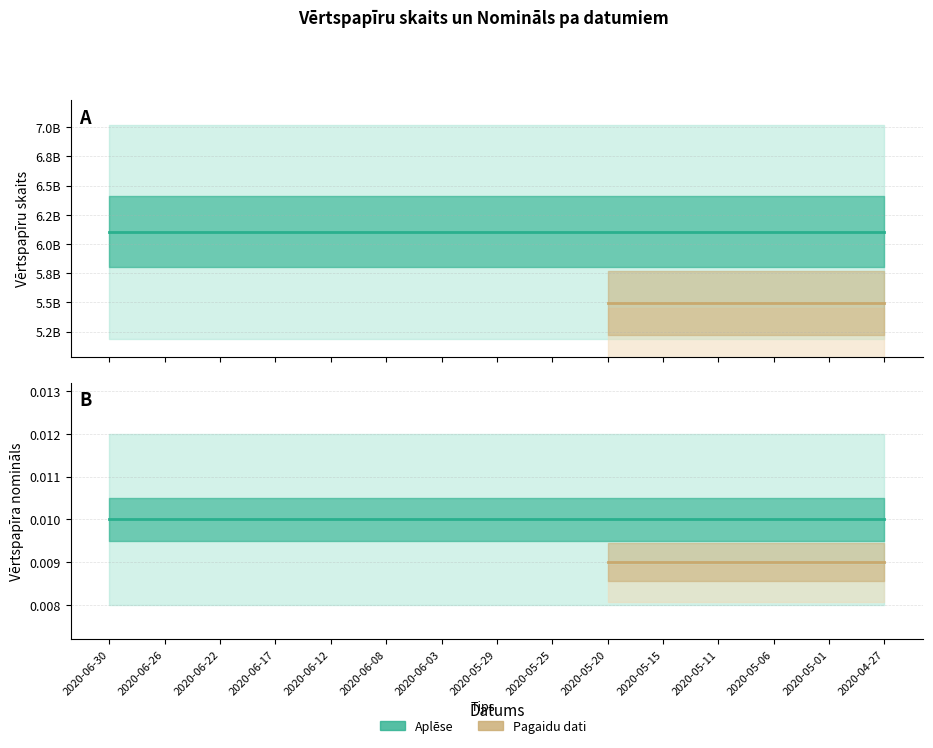

True or false: Vērtspapīra nomināls has a value of 0.0 at 2020-05-15.

True